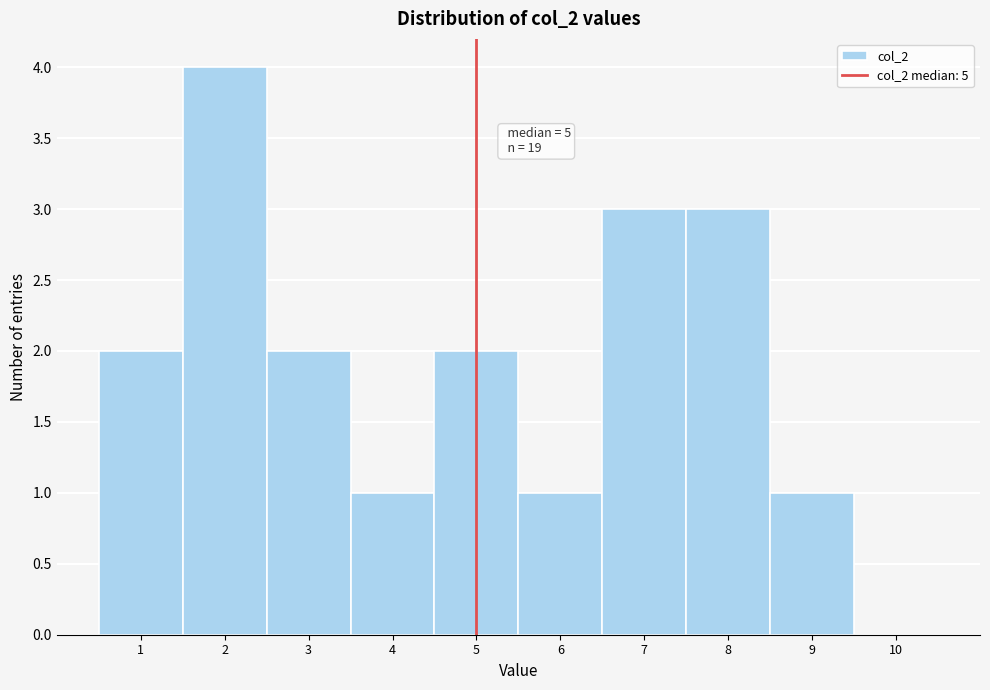

Over which range of the x-axis is the bar tallest?

1.5 to 2.5